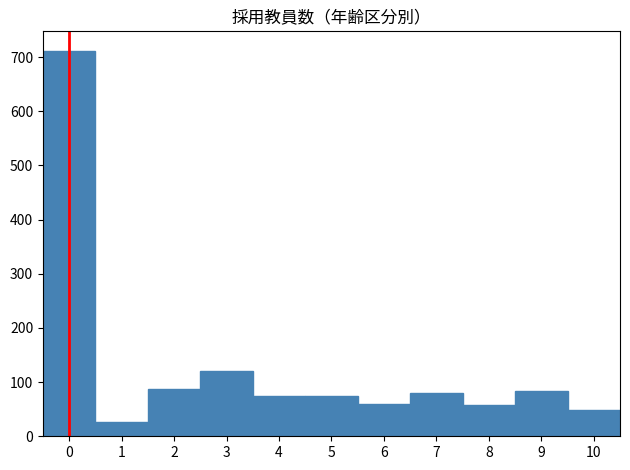

What is the height of the bar covering 8.5 to 9.5 on the x-axis? The values are not printed on the chart, so give them approximately, as read against the axis.

80